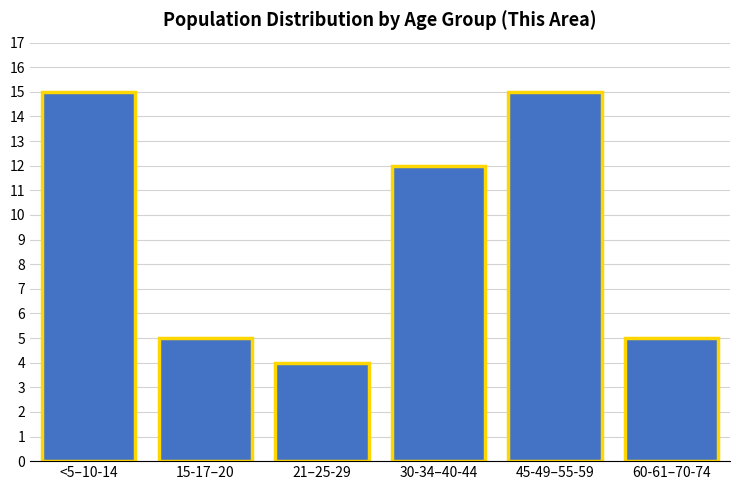

Reading left to right, list all the values displayed in this chart.

<5–10-14=15	15-17–20=5	21–25-29=4	30-34–40-44=12	45-49–55-59=15	60-61–70-74=5